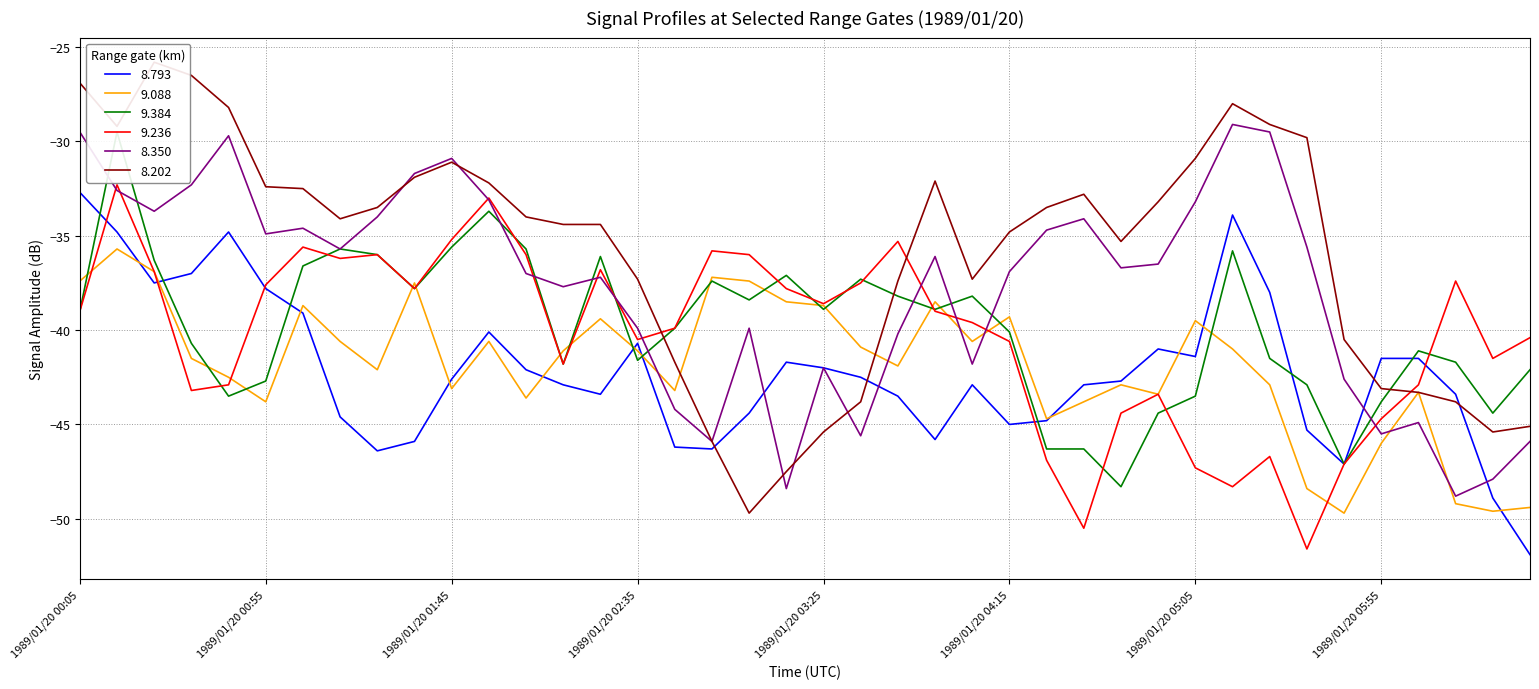

What is the lowest value of the 9.384 series?

-48.3